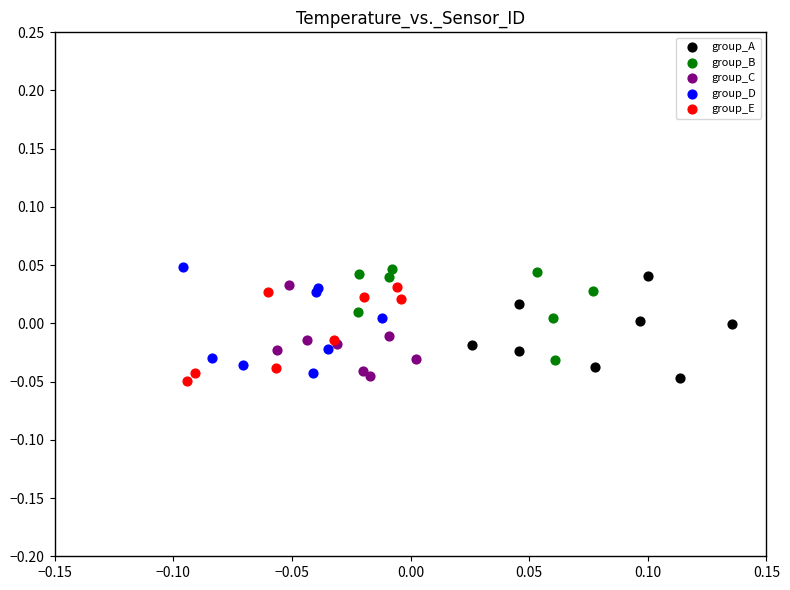

What are all the series names shown in the legend?

group_A, group_B, group_C, group_D, group_E